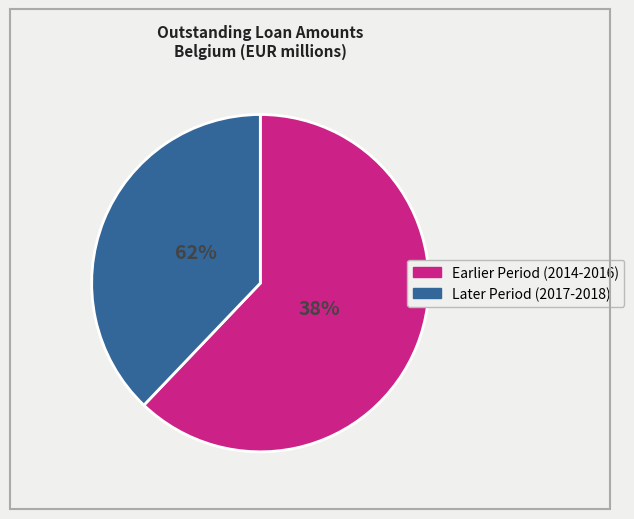

True or false: 2015-06 accounts for 11% of the total.

False